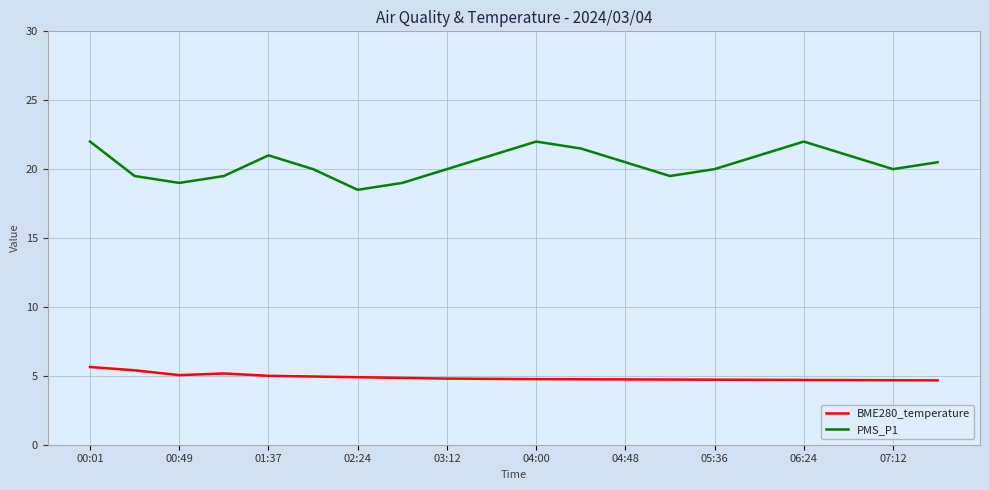

Which series has the widest spread of values?

PMS_P1